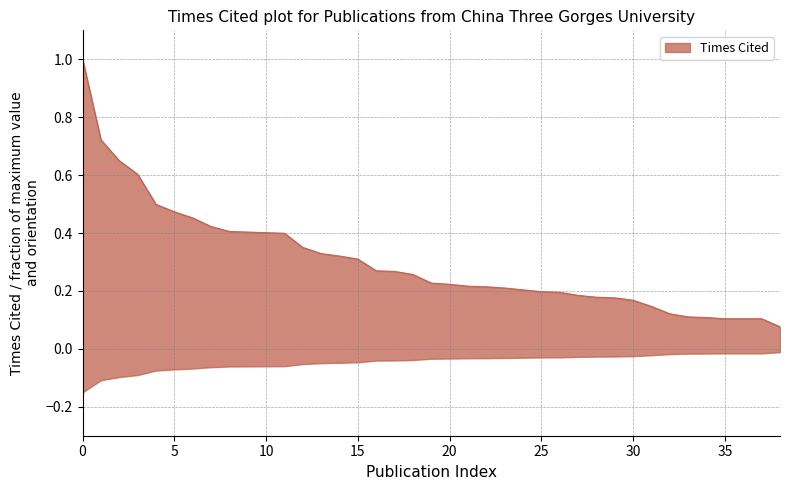

What is the maximum value shown in the chart?

1.0